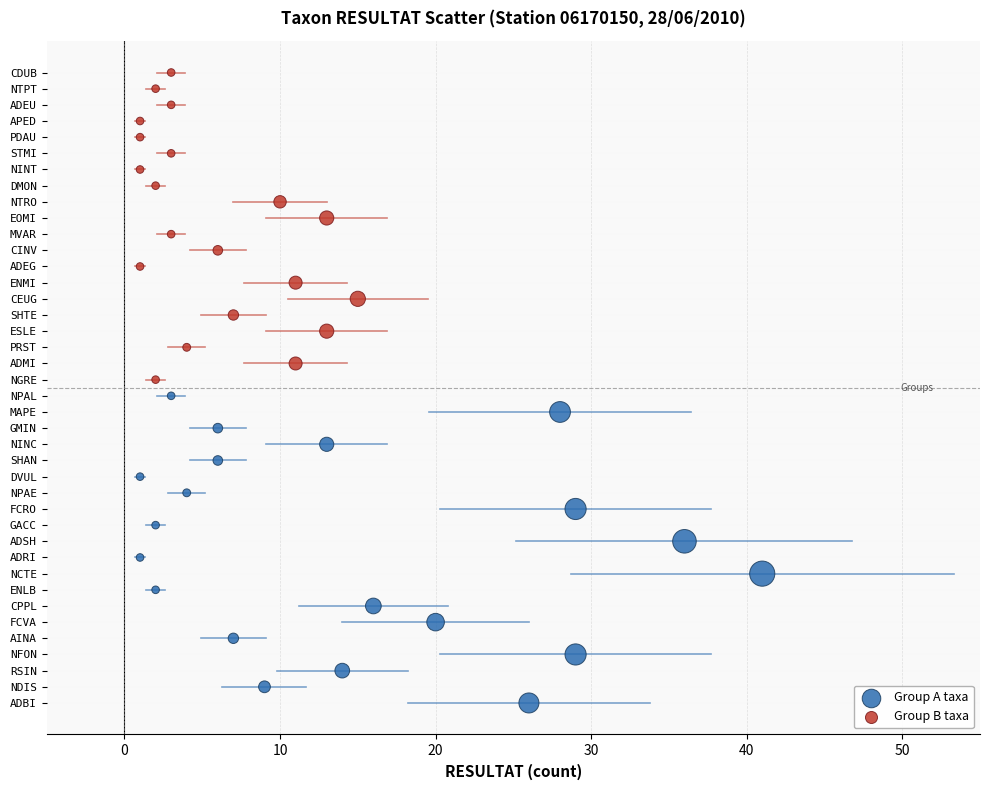

Which series reaches the maximum Y coordinate?

Group B taxa